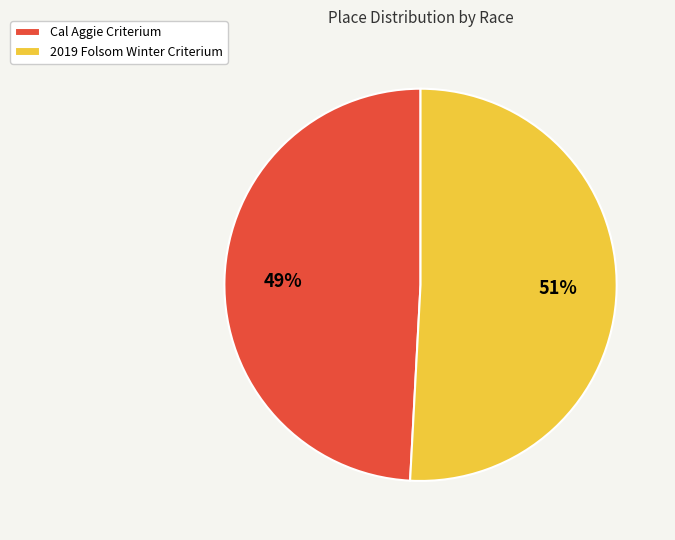

Rank the categories by value from lowest to highest.

Cal Aggie Criterium, 2019 Folsom Winter Criterium